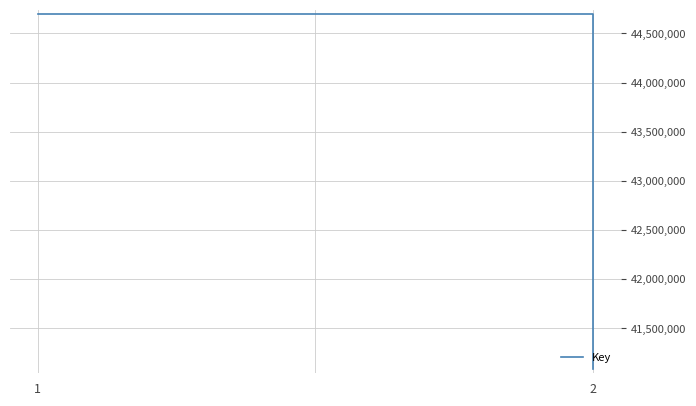

What is the greatest value displayed?

44695299